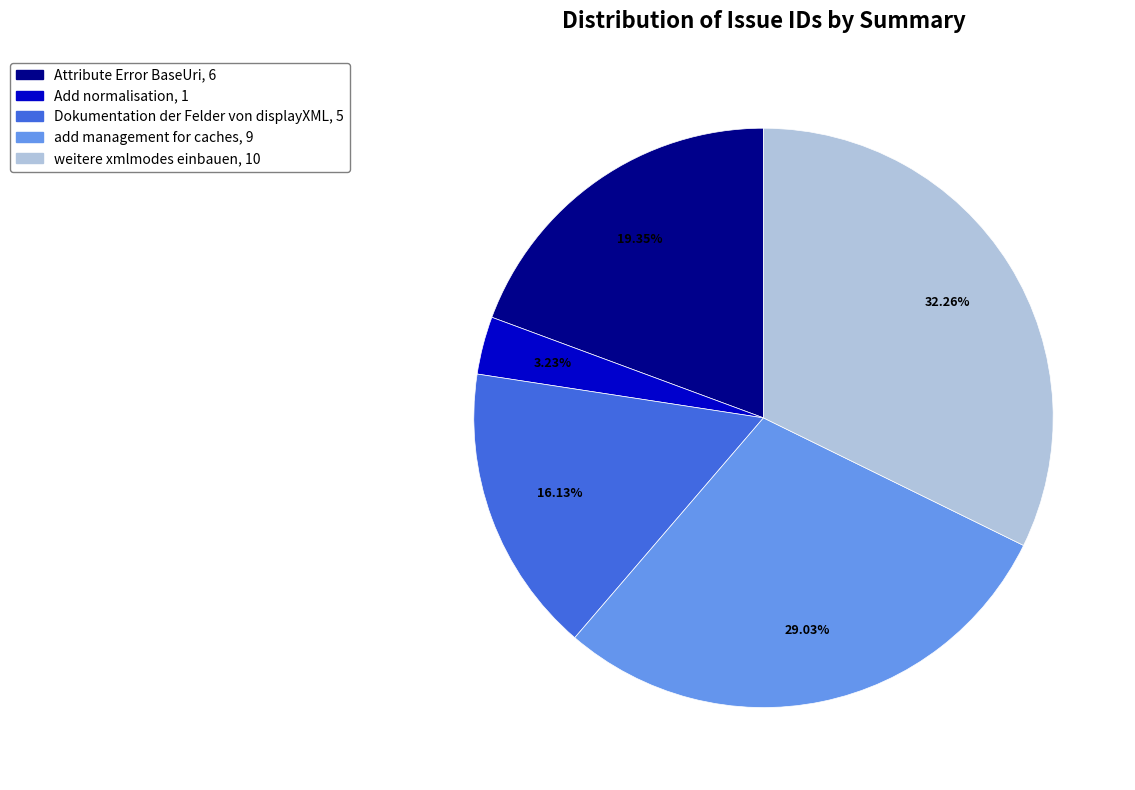

To the nearest percent, what is the difference between the largest and smallest slice percentages?

29%